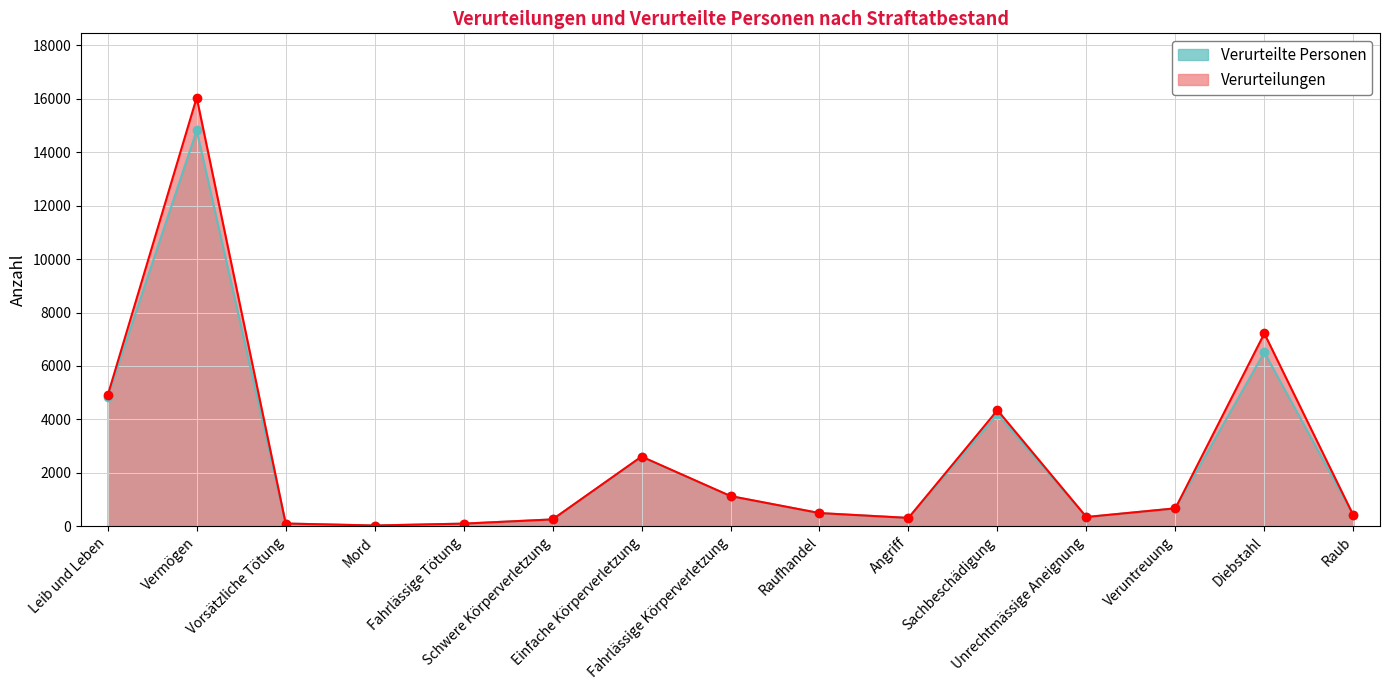

Which series has the largest total across all categories?

Verurteilungen